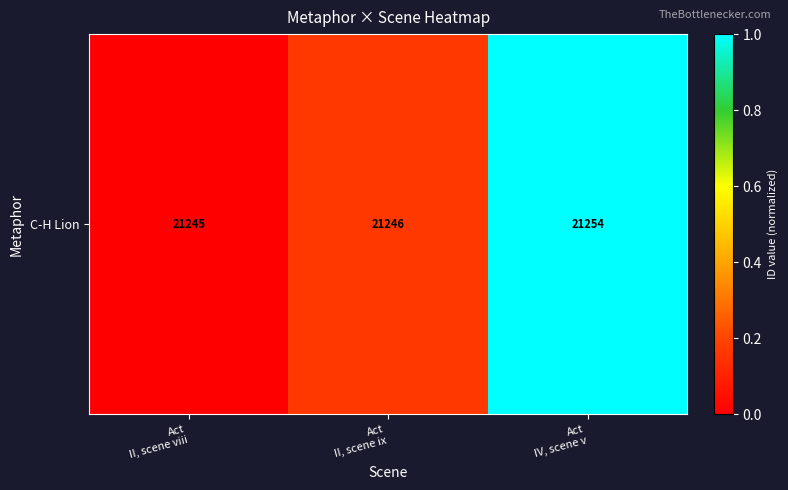

Rank the categories by value from highest to lowest.

Act
IV, scene v, Act
II, scene ix, Act
II, scene viii